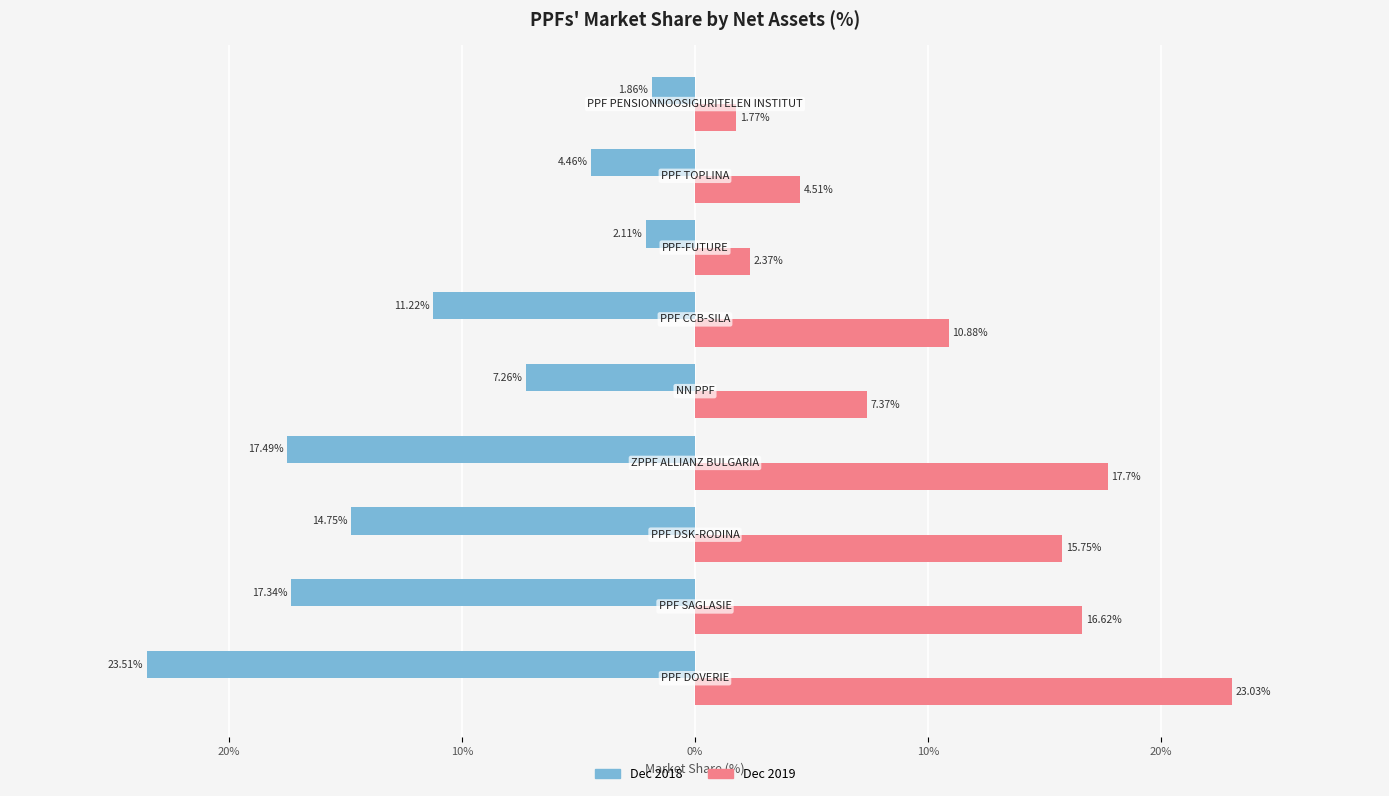

What are all the series names shown in the legend?

Dec 2018, Dec 2019